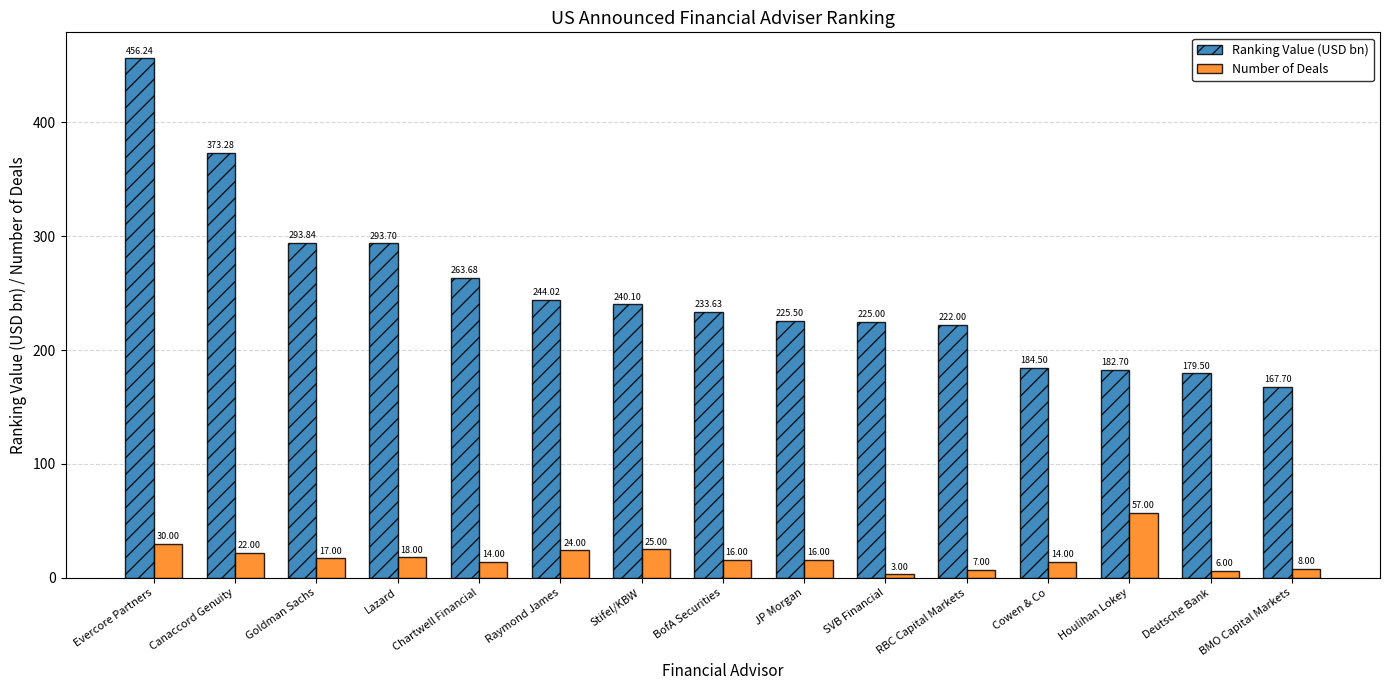

At which category is the sum across all series the highest?

Evercore Partners